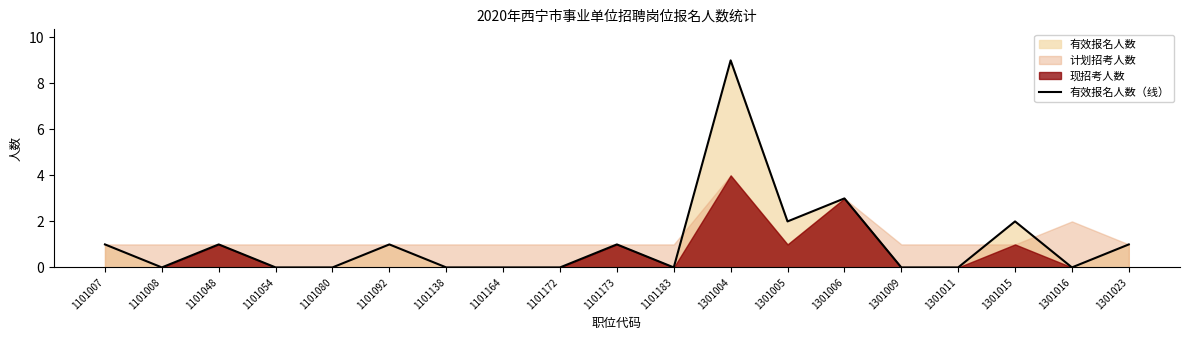

Which category has the highest value across all series?

1301004